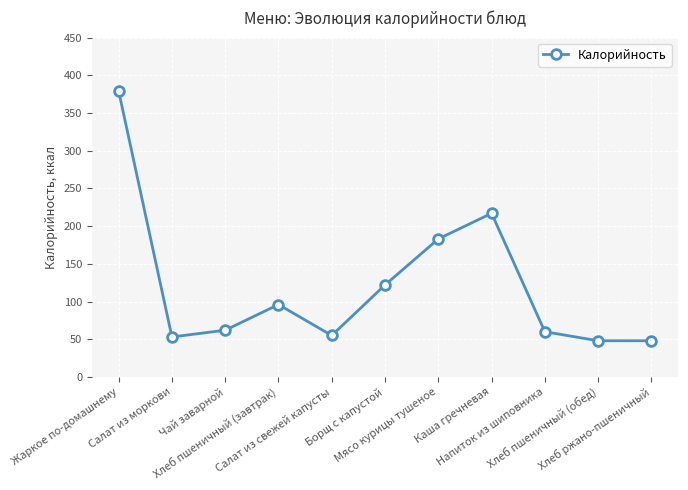

What is the sum of all values?

1323